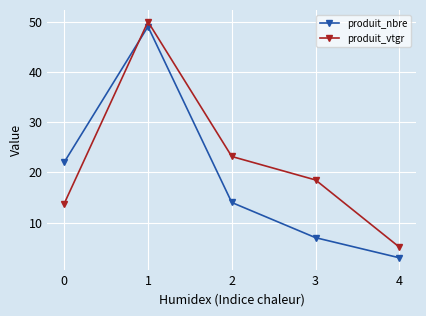

What is the difference between the maximum and second lowest values in the produit_nbre series?

42.0